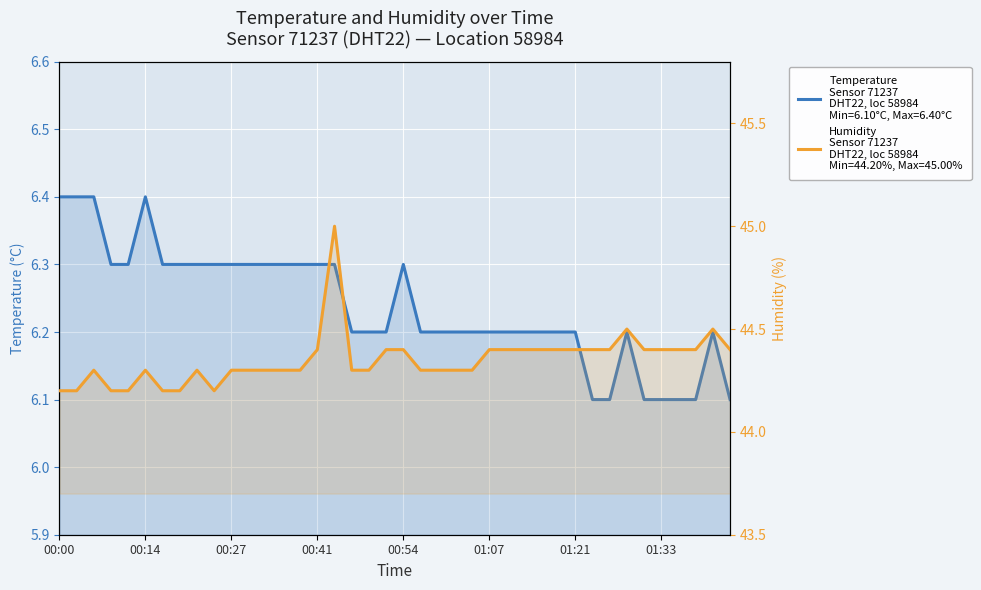

At which category does the chart reach its minimum across all series?

31